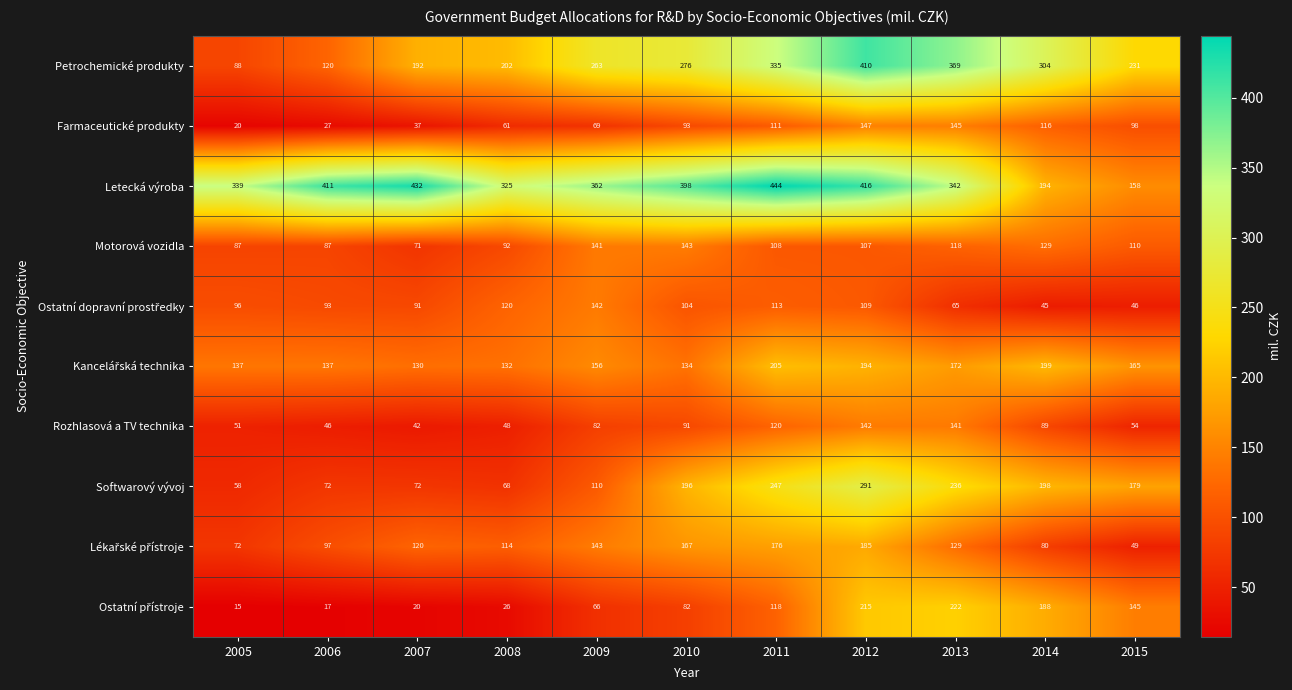

At which category is the sum across all series the highest?

2012